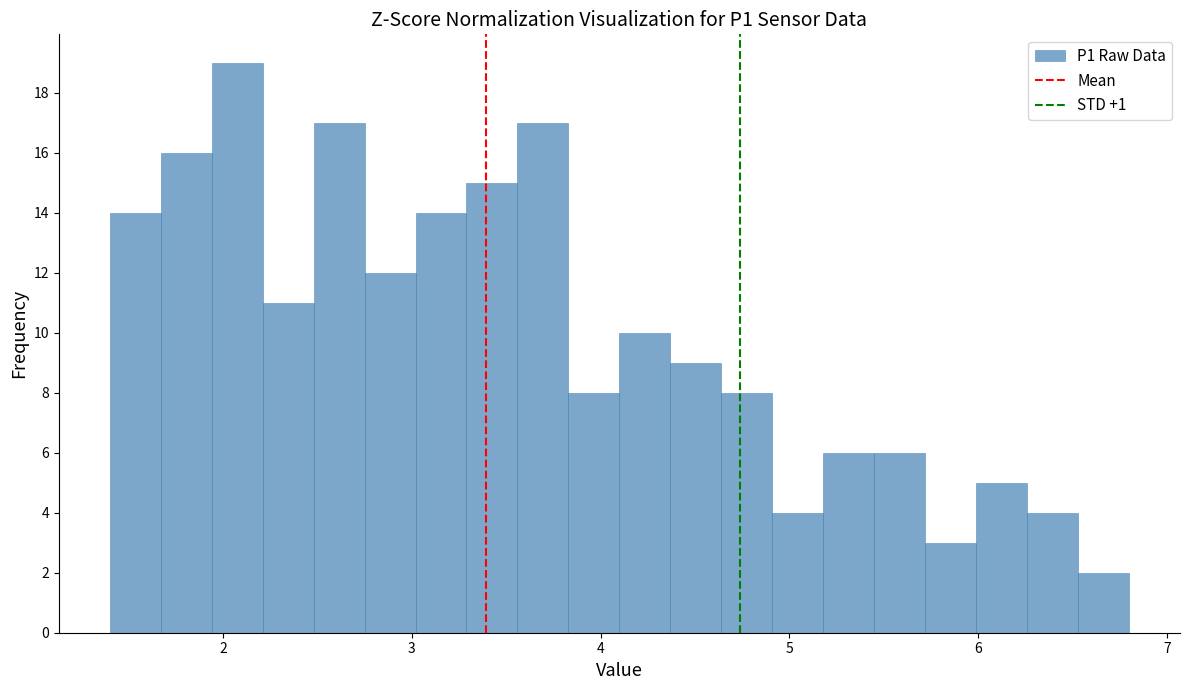

Read against the x-axis, roughly where is the centre of the tallest bar?

2.1